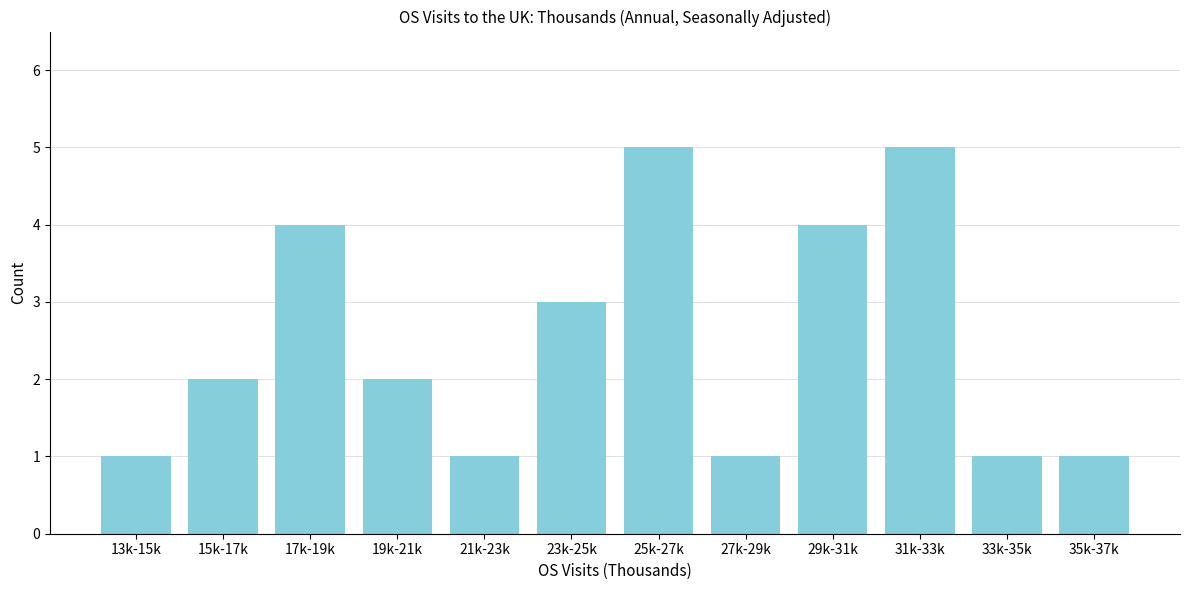

Reading right to left, transcribe all the data shown in this chart.

35k-37k=1	33k-35k=1	31k-33k=5	29k-31k=4	27k-29k=1	25k-27k=5	23k-25k=3	21k-23k=1	19k-21k=2	17k-19k=4	15k-17k=2	13k-15k=1